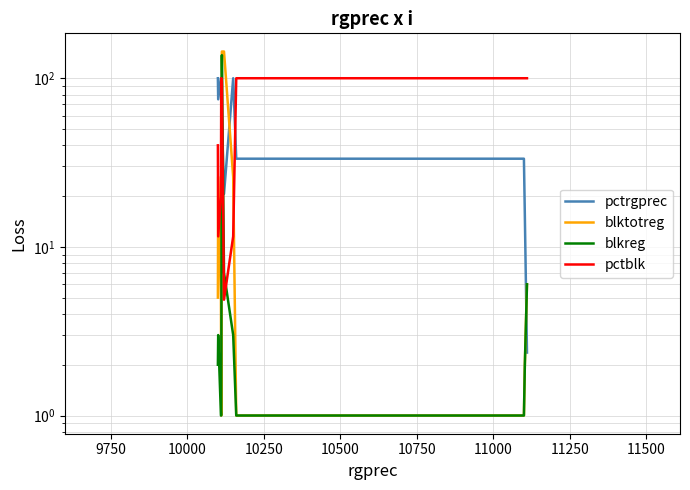

True or false: pctblk and pctrgprec cross at least once.

True